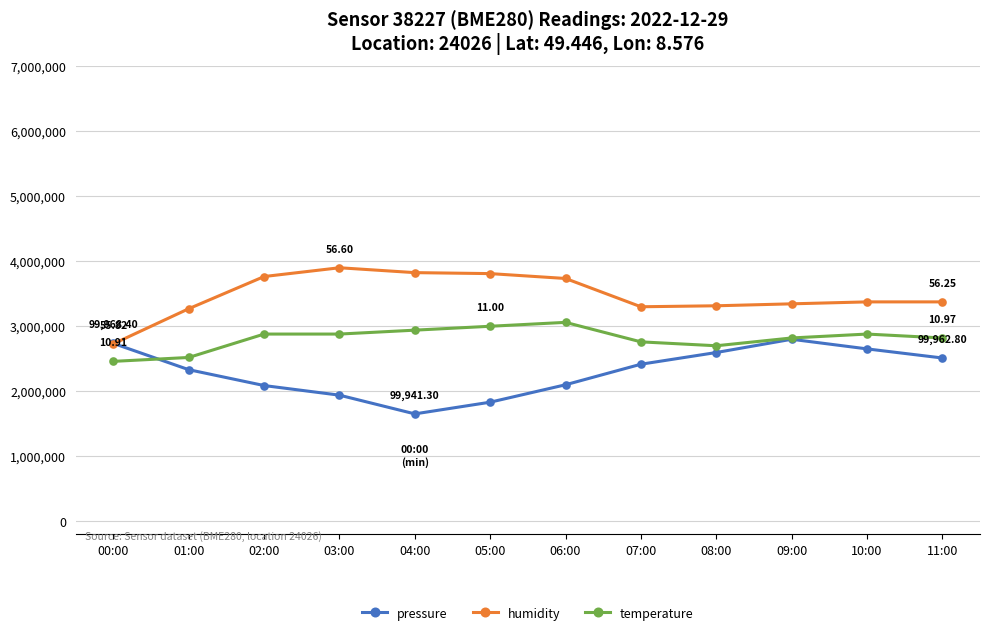

Rank the series at 03:00 from highest to lowest value.

humidity, temperature, pressure